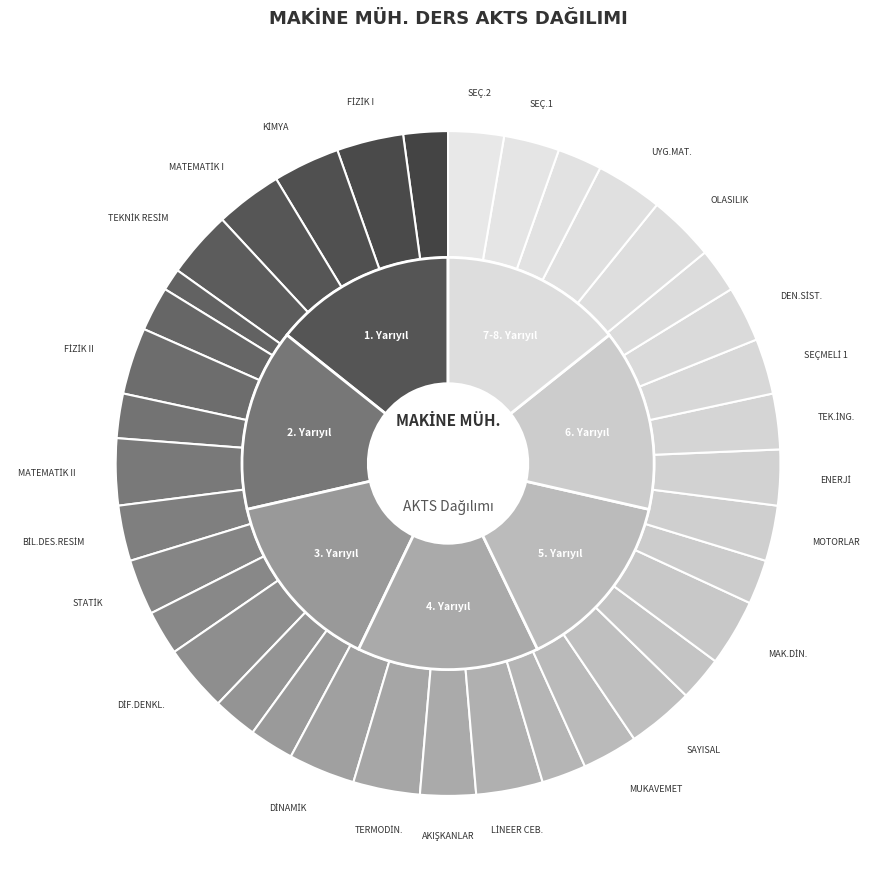

To the nearest percent, what percentage of the pie is MUKAVEMET?

2%